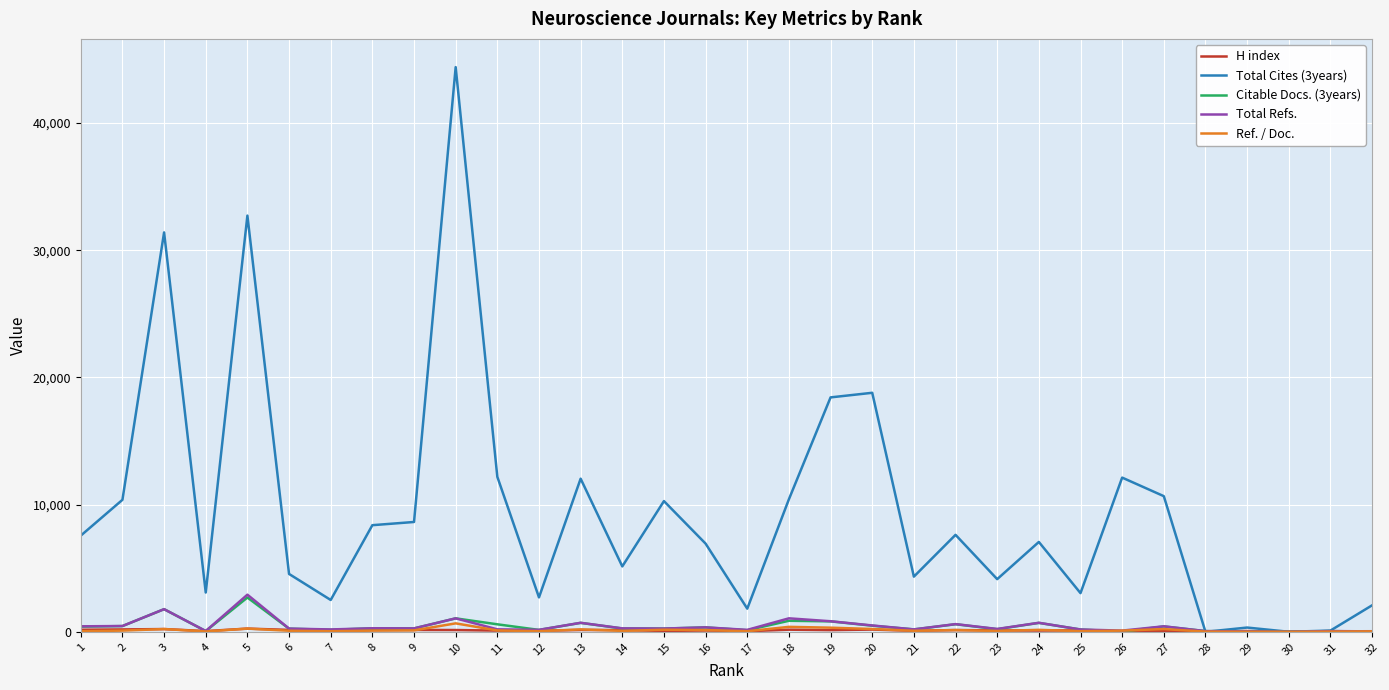

What is the maximum value shown in the chart?

44396